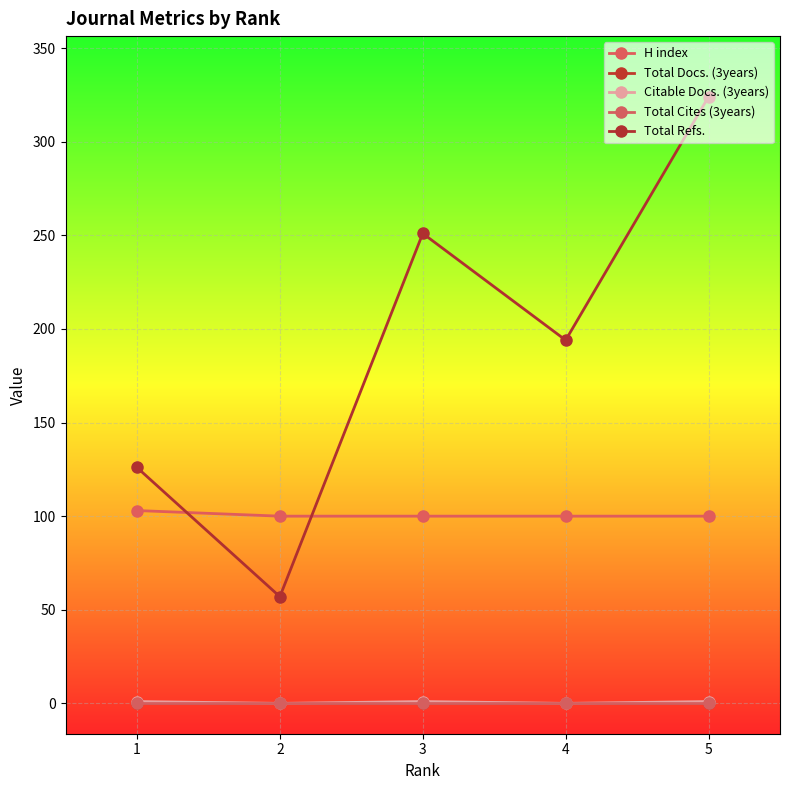

Does the chart have visible grid lines?

Yes